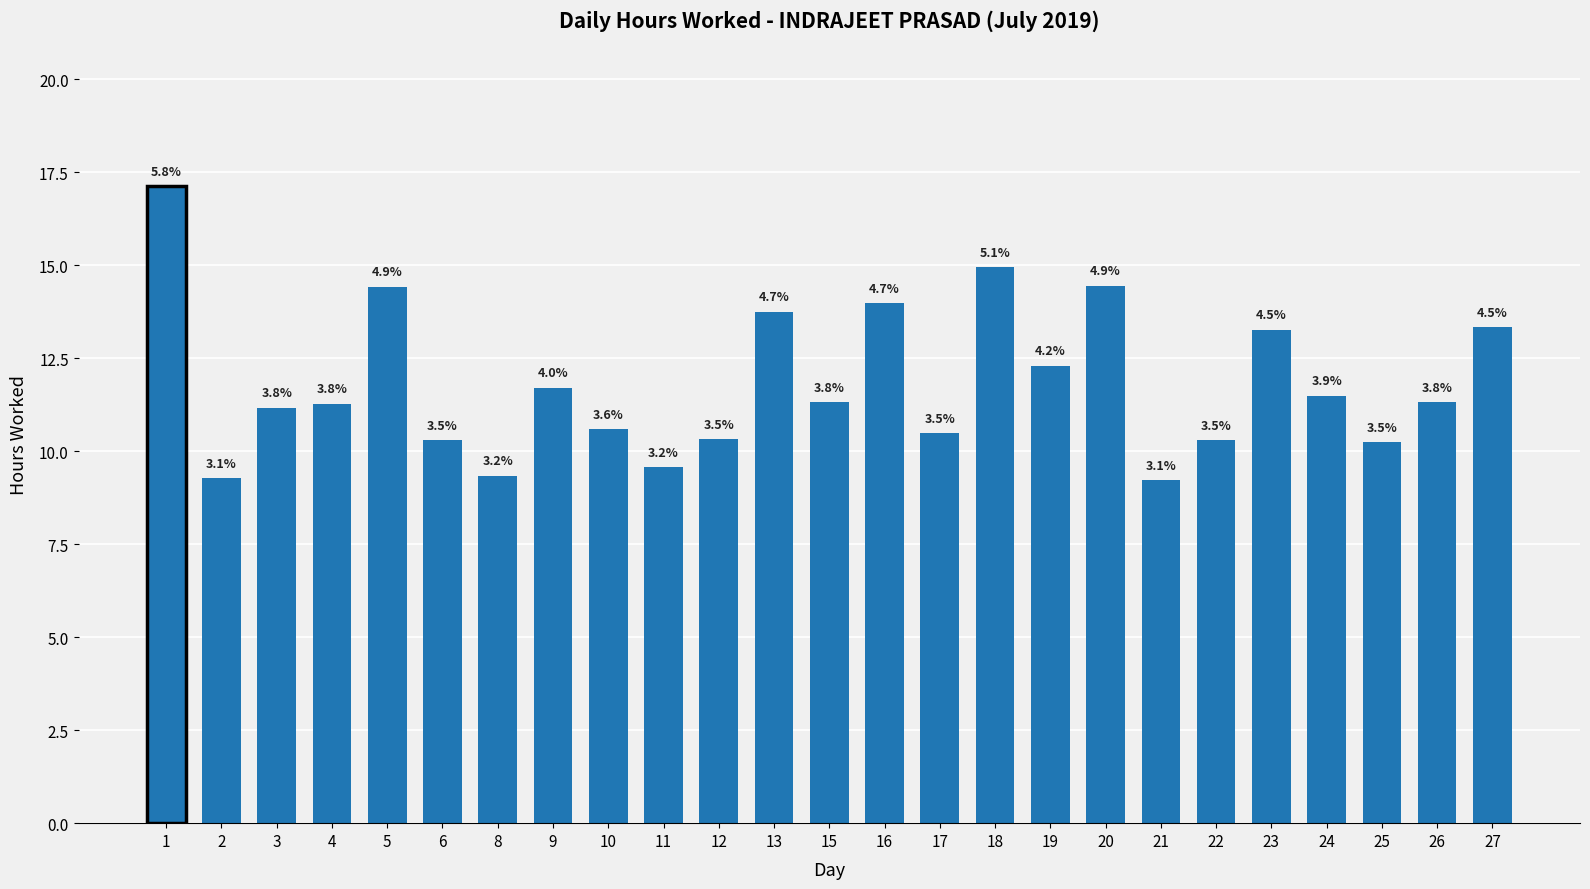

Are the bars horizontal?

No